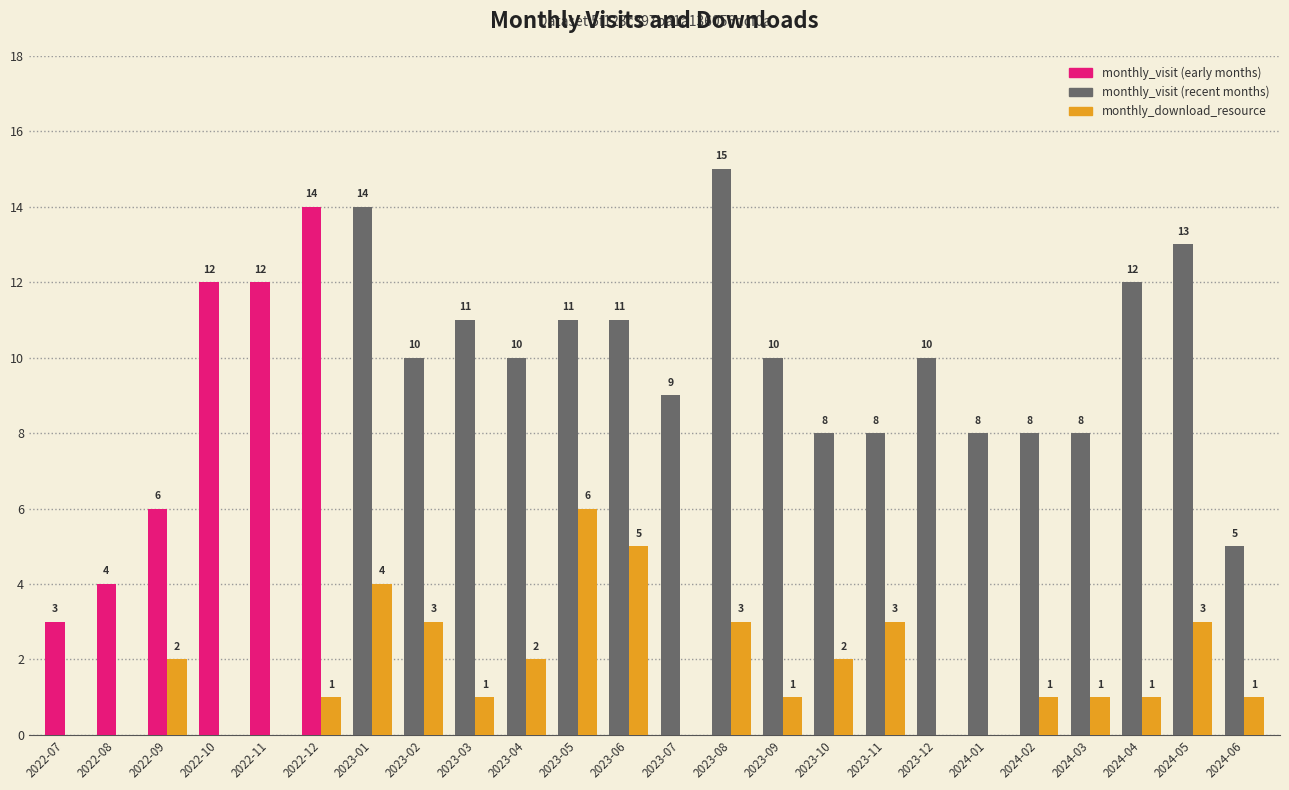

What is the total value across all series at 2023-07?

9